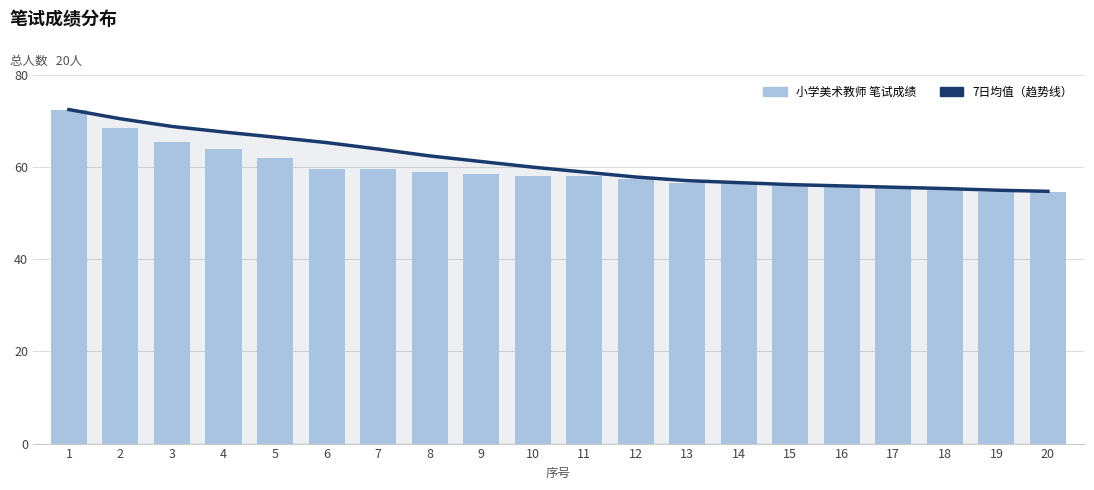

At how many categories does at least one series exceed 59?

10